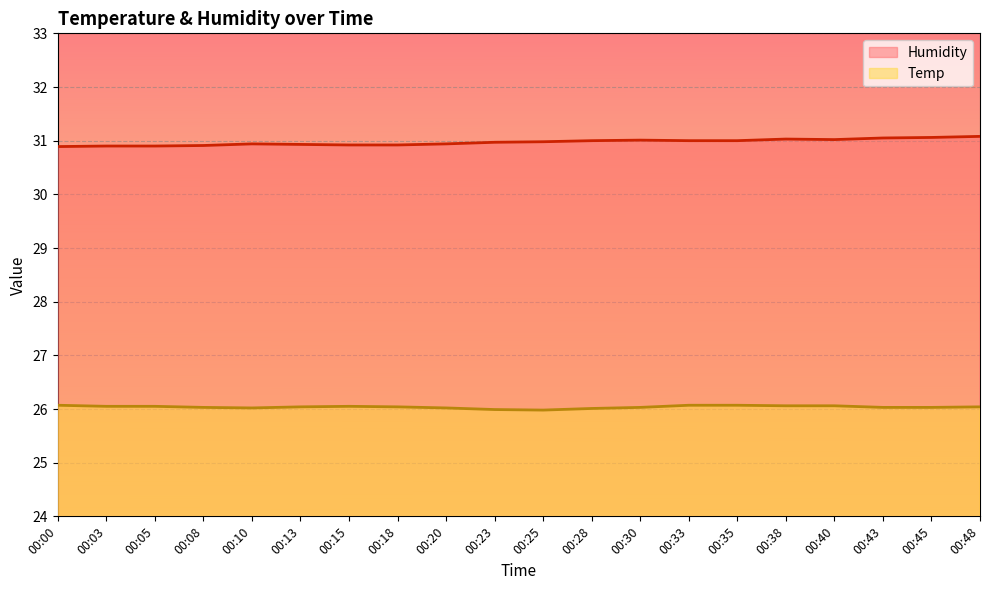

True or false: Temp and Humidity intersect in this chart.

False